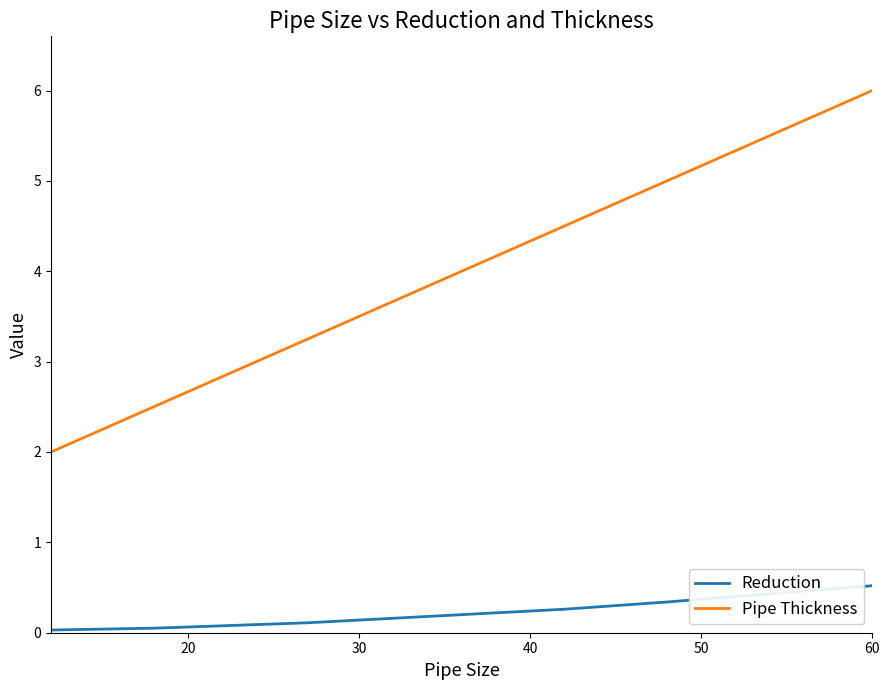

Which series has the largest range (max minus min)?

Pipe Thickness